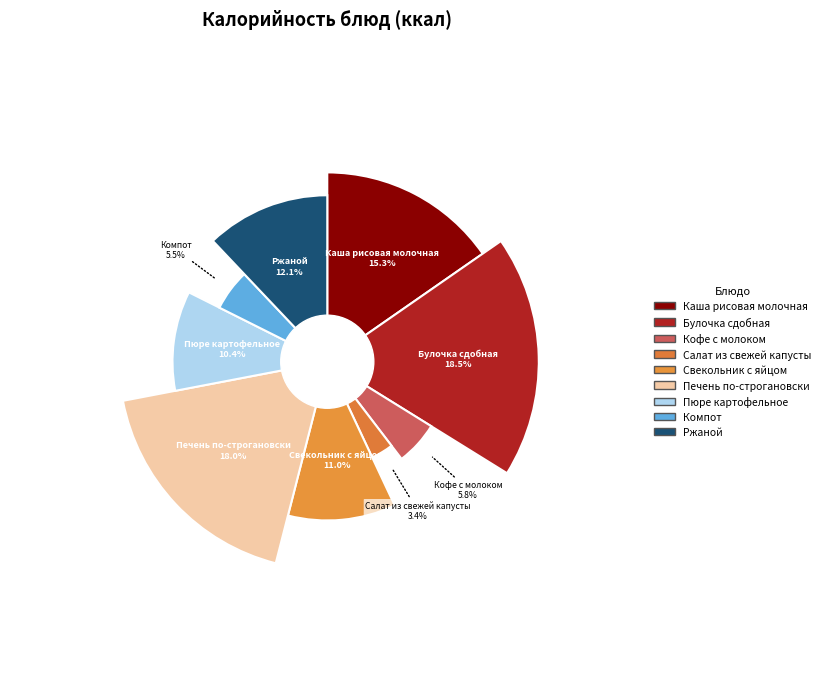

To the nearest percent, what percentage of the pie is Булочка сдобная?

19%